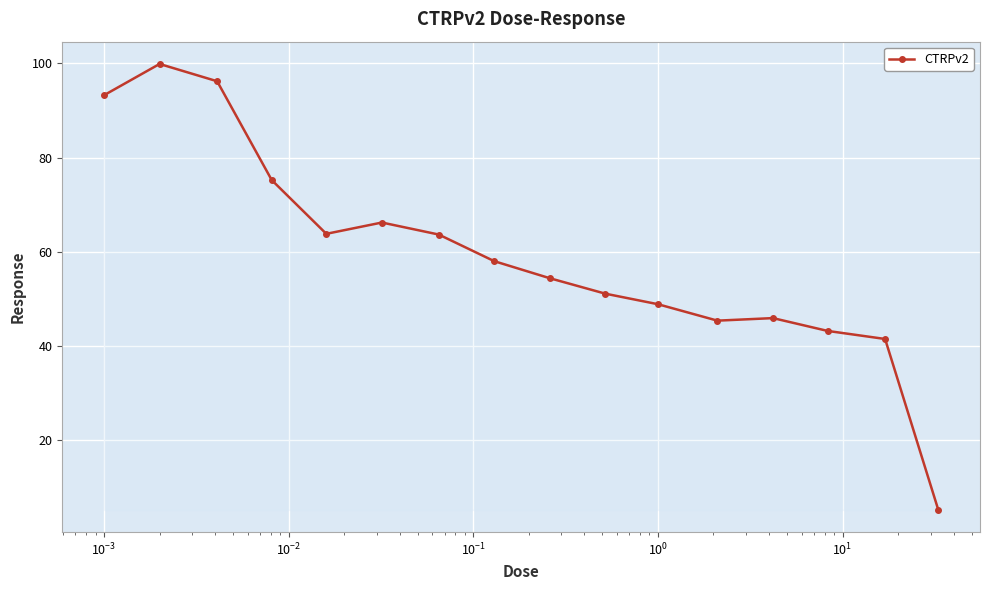

How many data points are above 57?

8